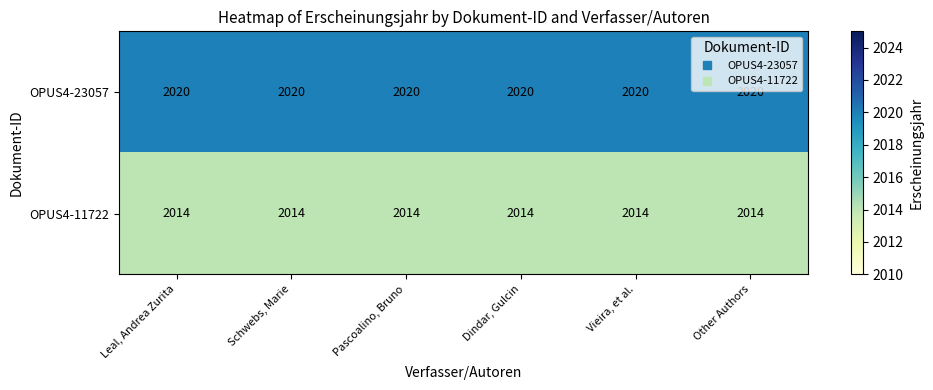

What is the difference between the highest and lowest values at Pascoalino, Bruno?

6